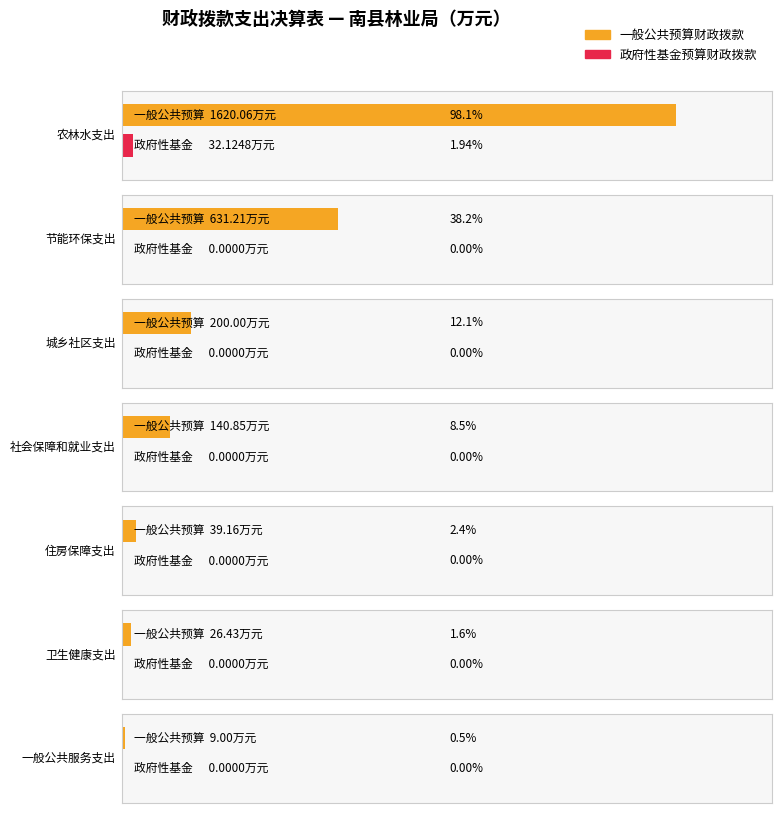

The value of 政府性基金预算财政拨款 at 本年支出合计 is 32.1. True or false?

True